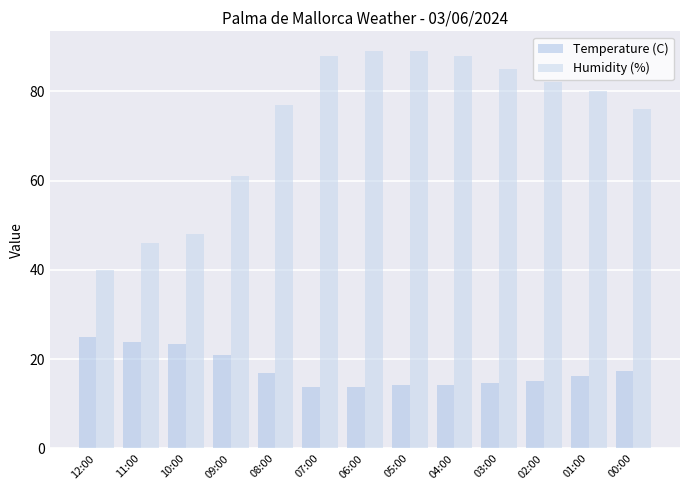

What is the difference between the maximum and minimum values in the Temperature (C) series?

11.1